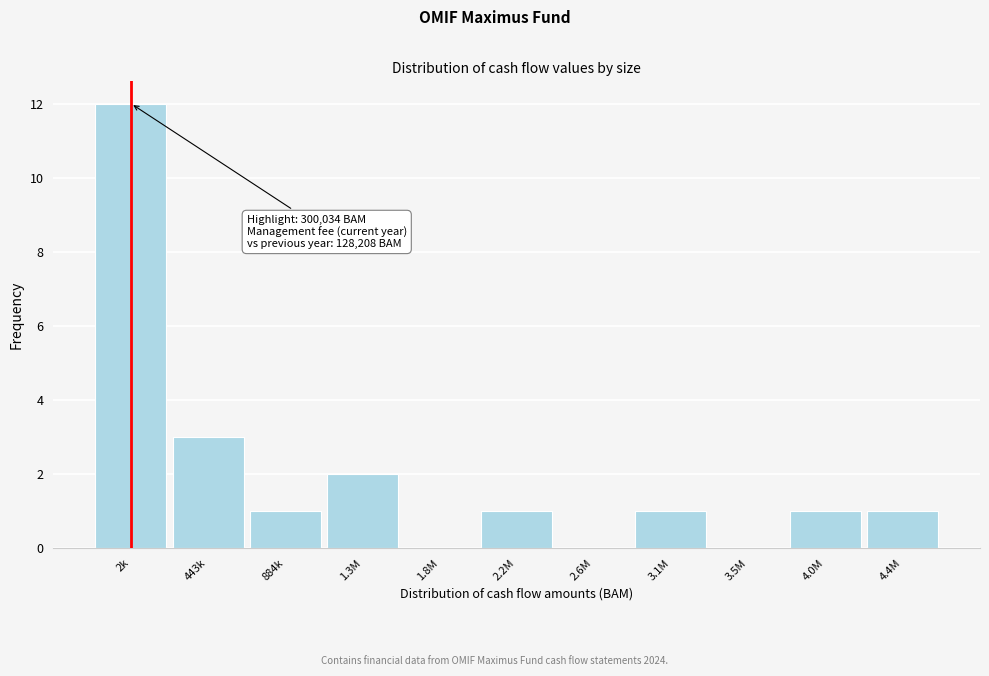

Reading right to left, list all the values displayed in this chart.

4.4M=1	4.0M=1	3.5M=0	3.1M=1	2.6M=0	2.2M=1	1.8M=0	1.3M=2	884k=1	443k=3	2k=12